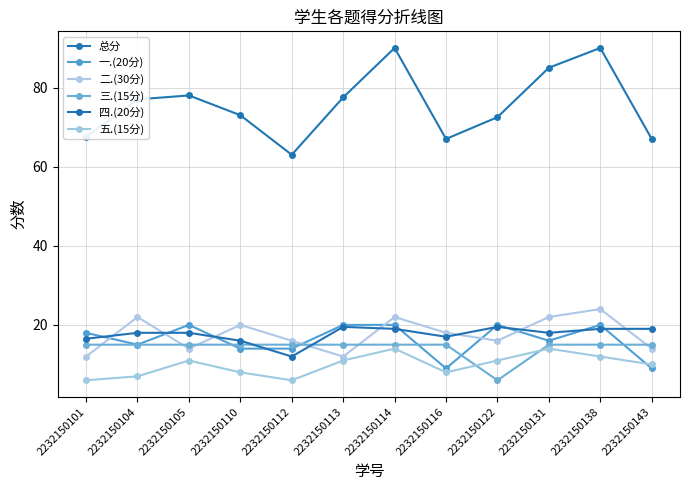

At which category is the sum across all series the highest?

2232150114